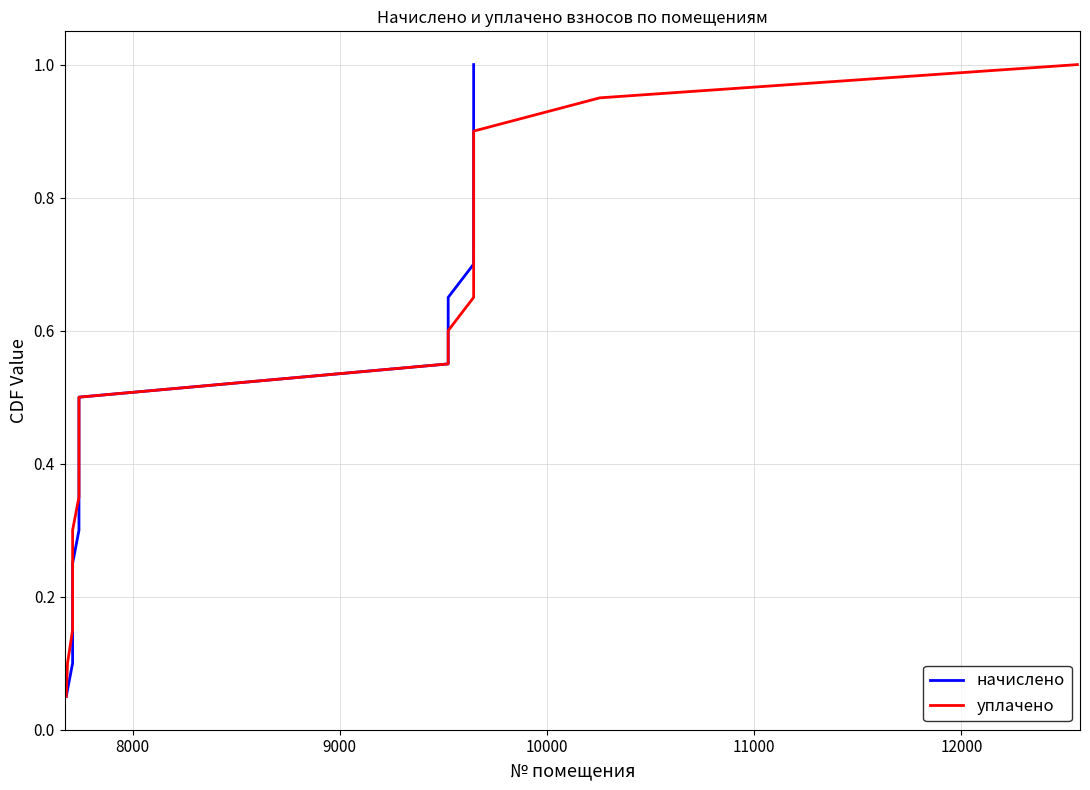

What is the difference between the second highest and second lowest values in the уплачено series?

0.8